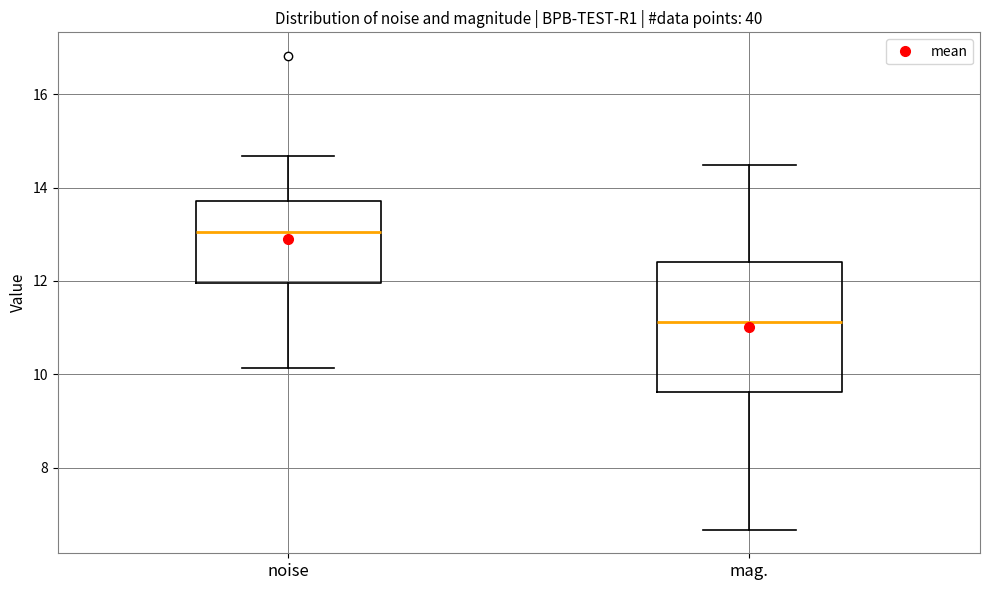

Where is the upper edge of the box for mag. on the y-axis? The values are not printed on the chart, so give them approximately, as read against the axis.

12.4